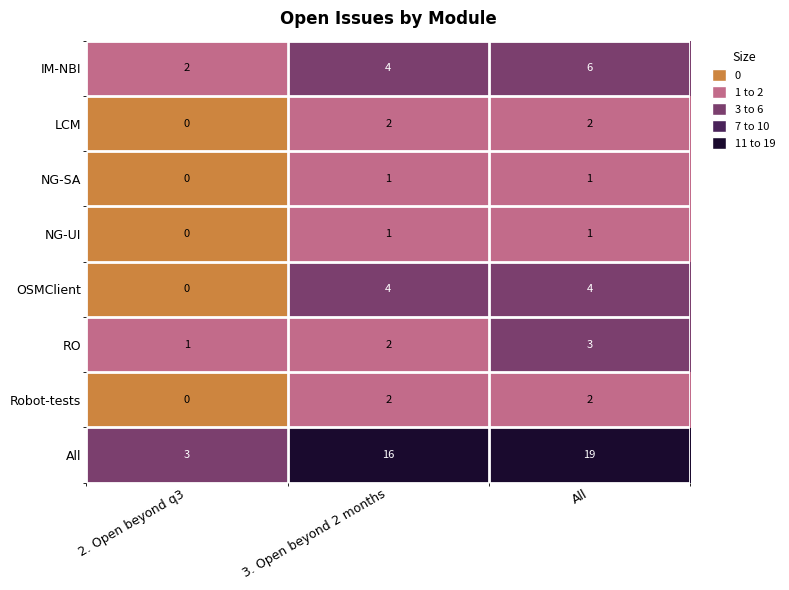

What is the sum of the OSMClient values at 2. Open beyond q3 and 3. Open beyond 2 months?

4